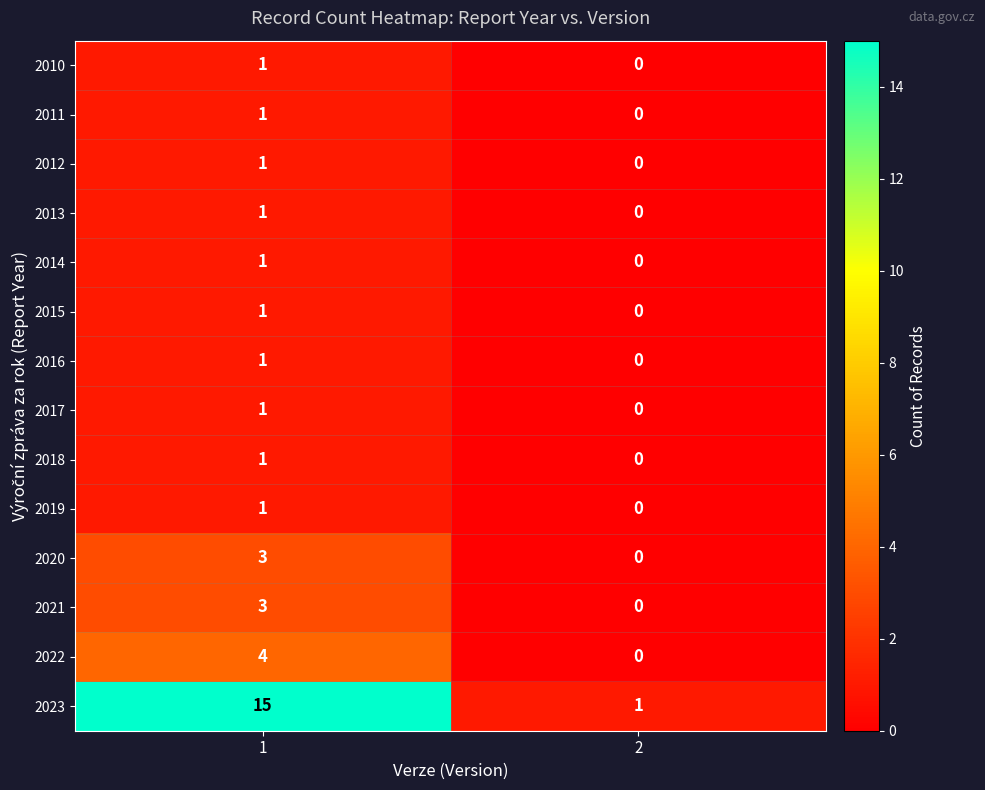

Count the number of categories in the chart.

2